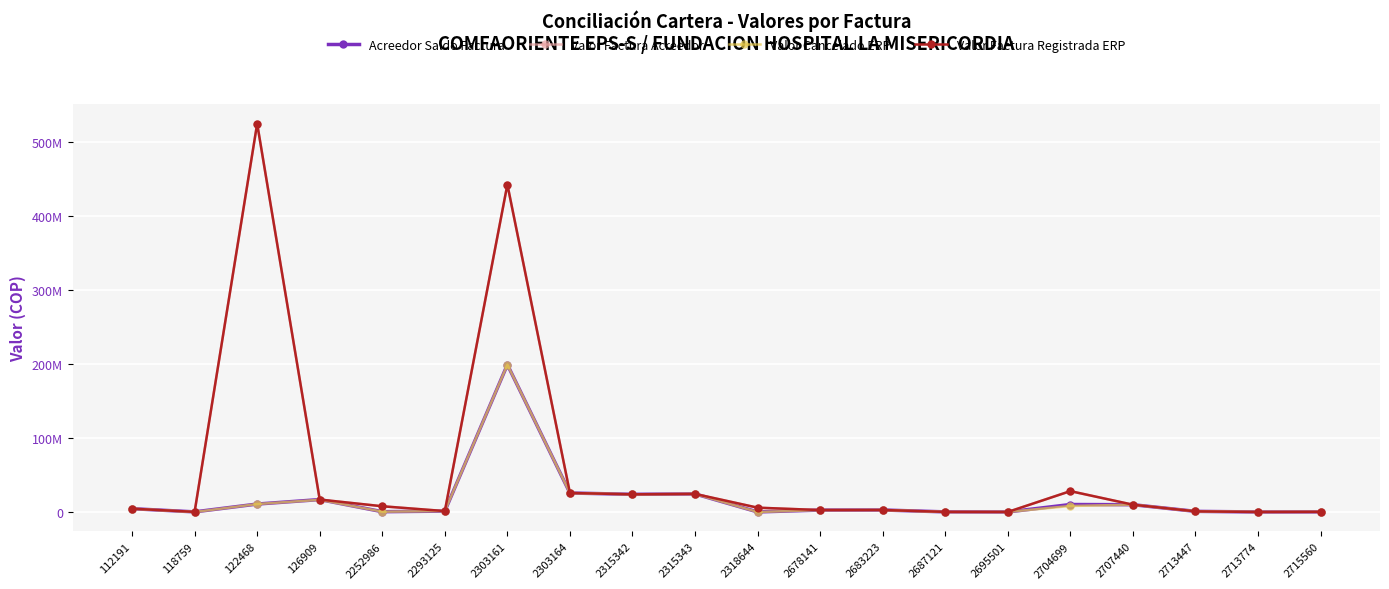

Reading left to right, extract all data points from this chart.

Acreedor Saldo Factura: 112191=4508700	118759=216994	122468=10771812	126909=16830227	2252986=446208	2293125=1240093	2303161=199031995	2303164=25696580	2315342=23910000	2315343=24458864	2318644=126500	2678141=2657485	2683223=2744295	2687121=217000	2695501=99100	2704699=10157460	2707440=9903147	2713447=926200	2713774=90400	2715560=235300
Valor Factura Acreedor: 112191=4508700	118759=216994	122468=524456700	126909=16830227	2252986=7784700	2293125=1272464	2303161=442287880	2303164=25696580	2315342=23910000	2315343=24458864	2318644=5874000	2678141=2657485	2683223=2744295	2687121=217000	2695501=99100	2704699=28219567	2707440=9903147	2713447=926200	2713774=90400	2715560=235300
Valor Cancelado ERP: 112191=4508700	118759=0	122468=10771812	126909=16520827	2252986=446208	2293125=1240093	2303161=199031995	2303164=25696580	2315342=23910000	2315343=24458864	2318644=0	2678141=2657485	2683223=2744295	2687121=0	2695501=99100	2704699=8158960	2707440=9903147	2713447=926200	2713774=90400	2715560=235300
Valor Factura Registrada ERP: 112191=4508700	118759=216994	122468=524456700	126909=16830227	2252986=7784700	2293125=1272464	2303161=442287880	2303164=25696580	2315342=23910000	2315343=24458864	2318644=5874000	2678141=2657485	2683223=2744295	2687121=217000	2695501=99100	2704699=28219567	2707440=9903147	2713447=926200	2713774=90400	2715560=235300